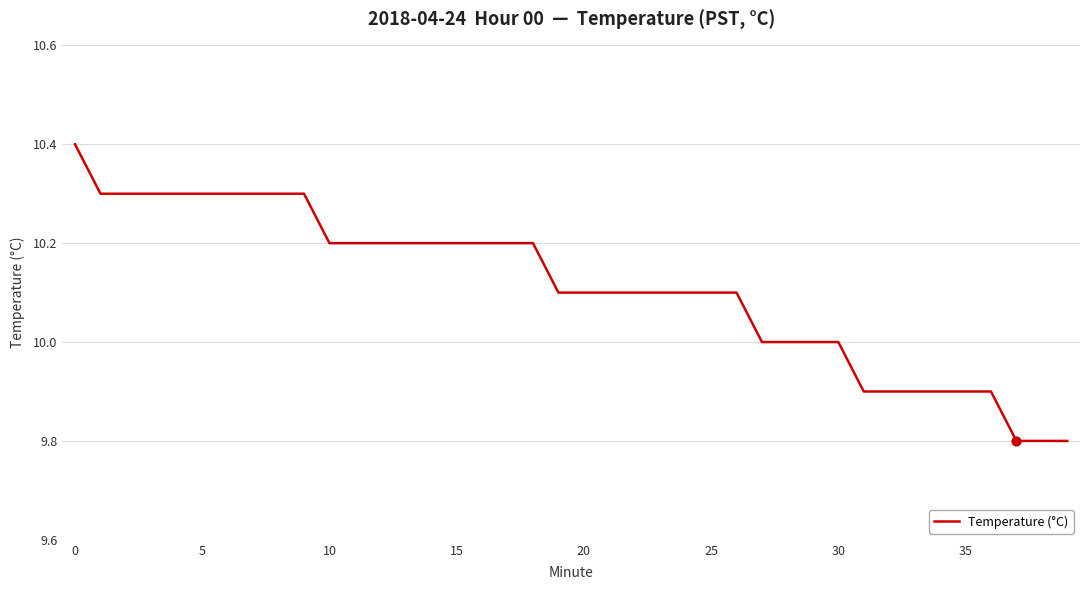

What is the difference between the maximum and minimum values?

0.6